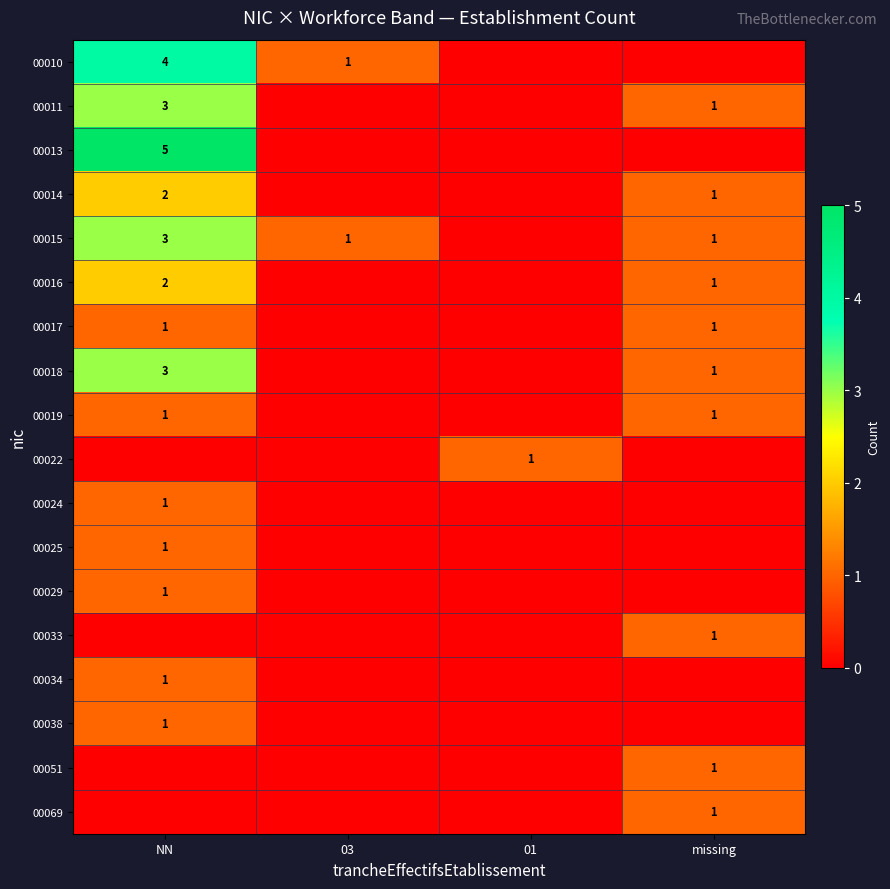

The value of 00015 at missing is 1. True or false?

True